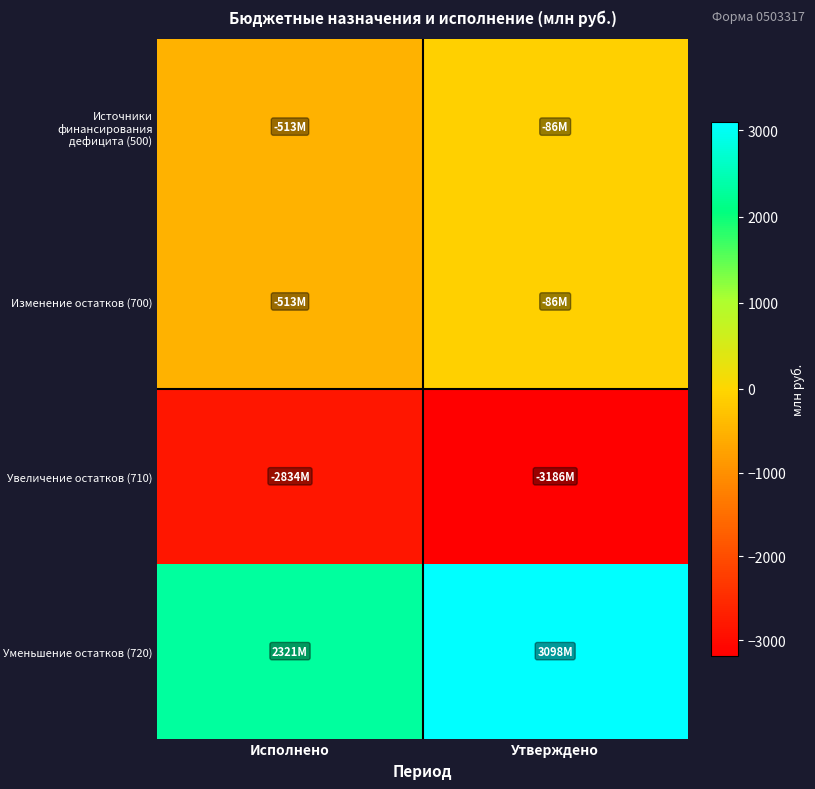

Which label corresponds to the smallest value in the chart?

Утверждено